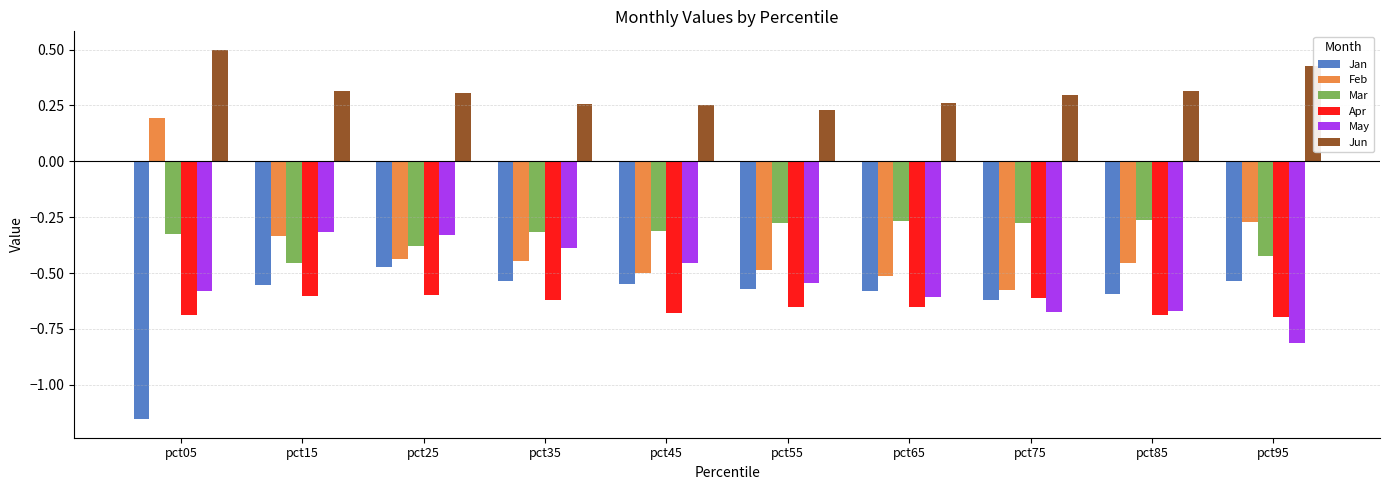

What value does the Jun series have at pct05?

0.5